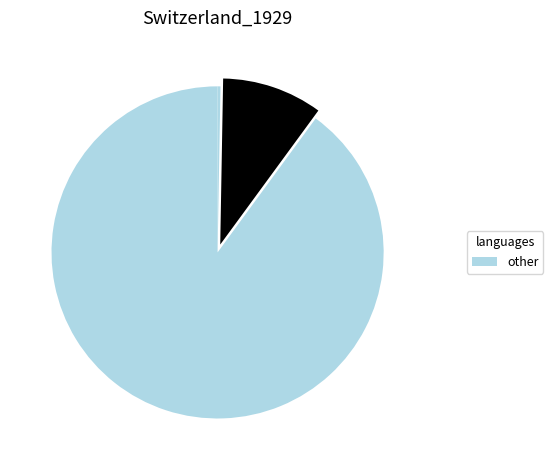

Count the number of slices in the pie.

3